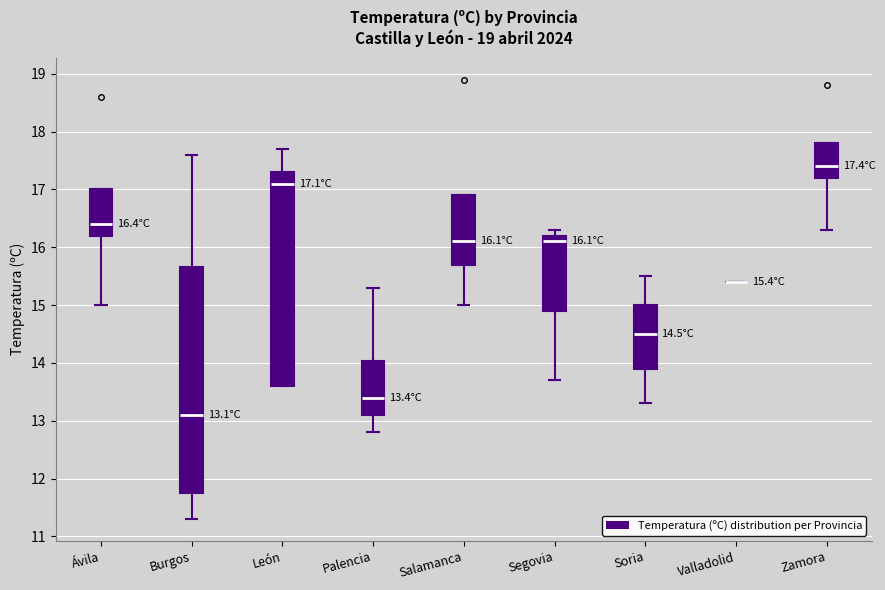

Comparing the boxes themselves (not the whiskers), which one is the tallest?

Burgos